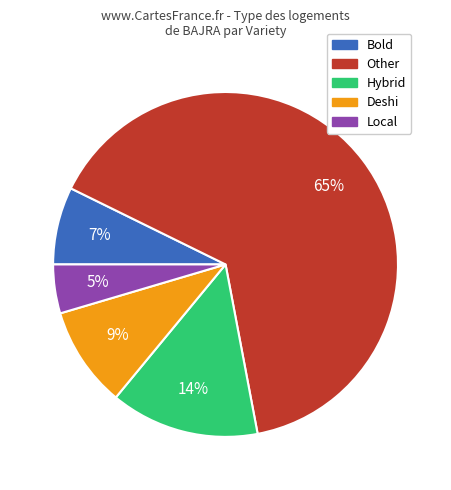

To the nearest percent, what is the difference between the largest and smallest slice percentages?

60%